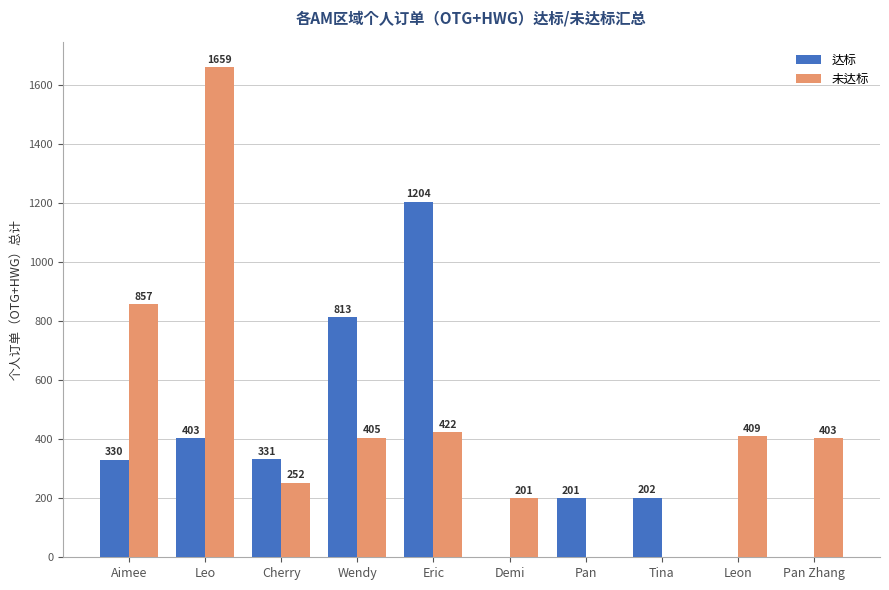

How many distinct data groups are displayed?

2